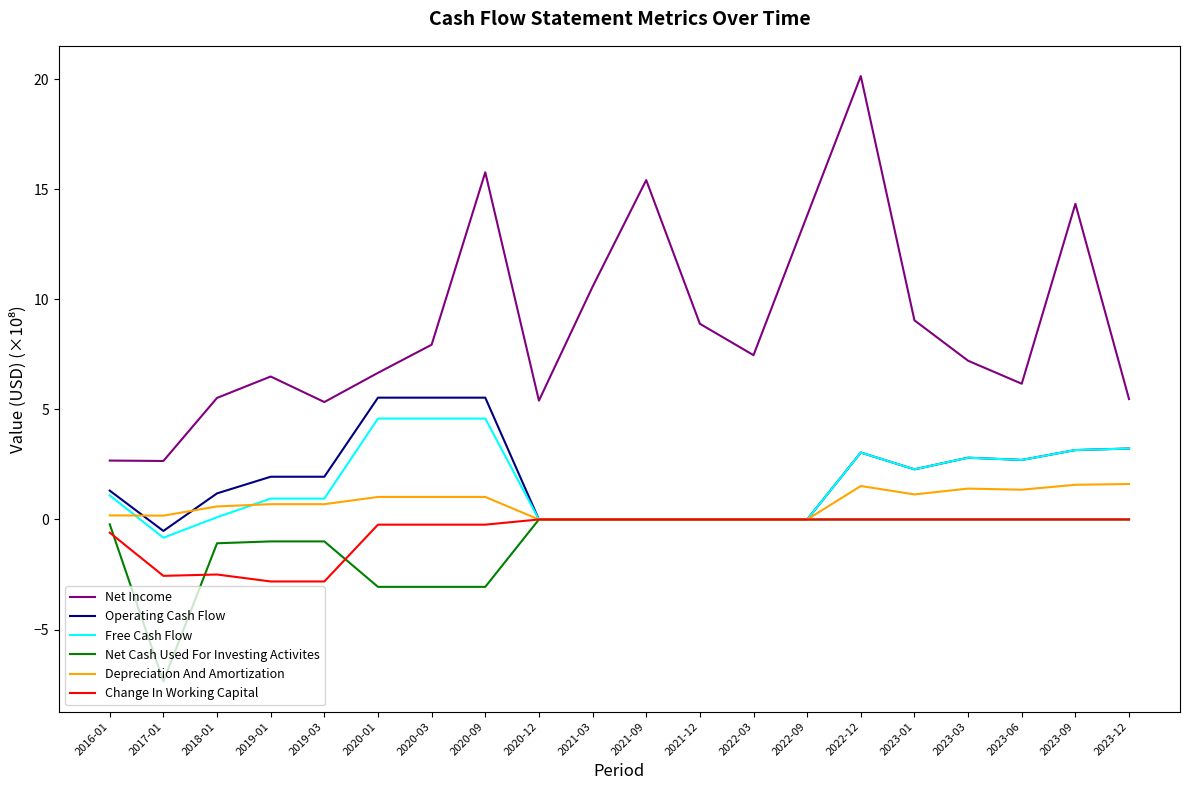

What position from the right is 2019-01?

17